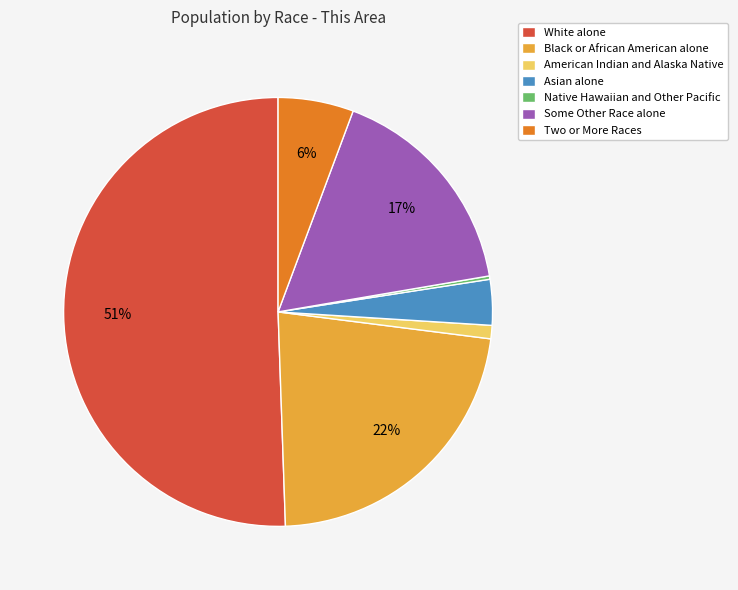

To the nearest percent, what percentage of the pie is Black or African American alone?

22%